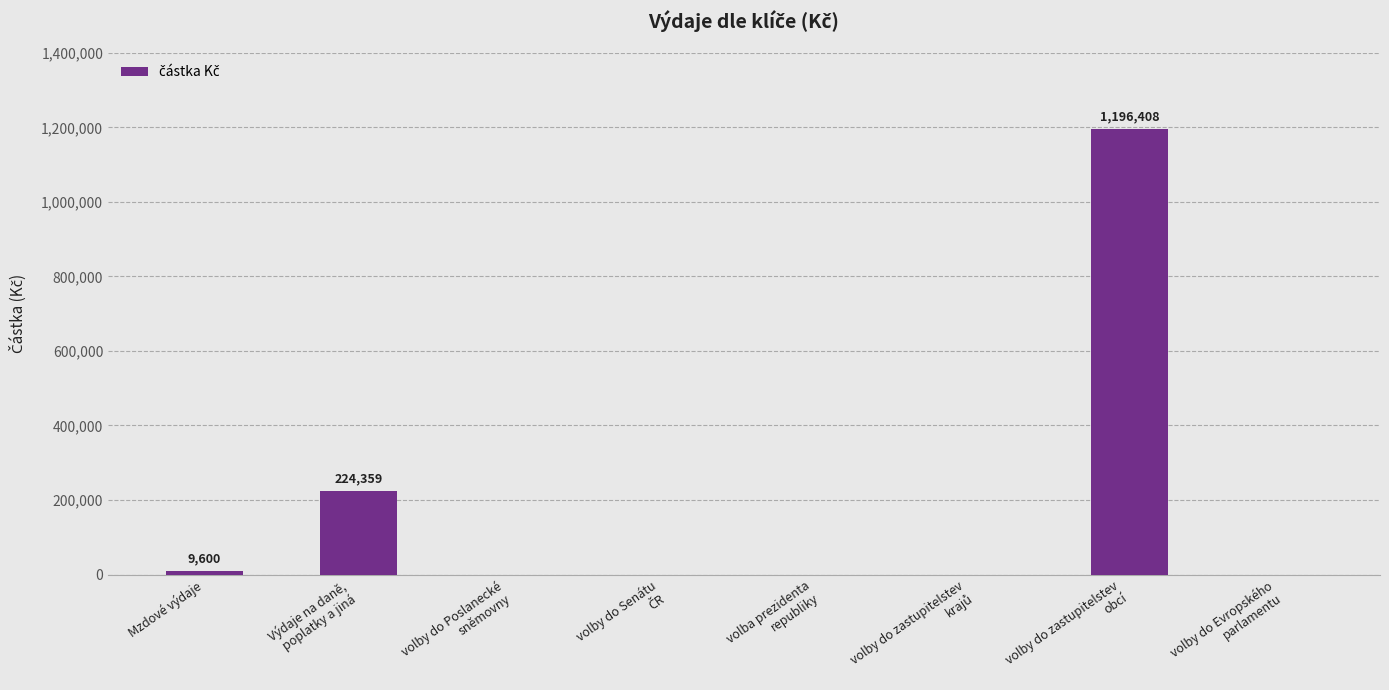

The chart shows a value of 0 at volby do Poslanecké
sněmovny. True or false?

True